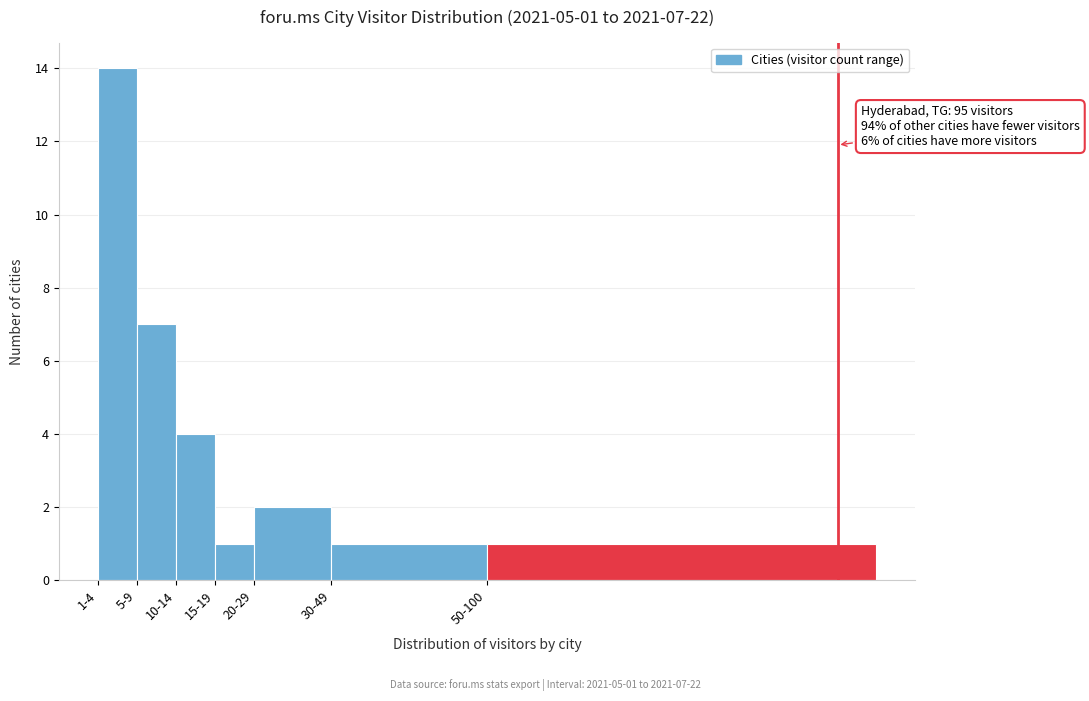

Reading left to right, transcribe all the data shown in this chart.

1-4=14	5-9=7	10-14=4	15-19=1	20-29=2	30-49=1	50-100=1